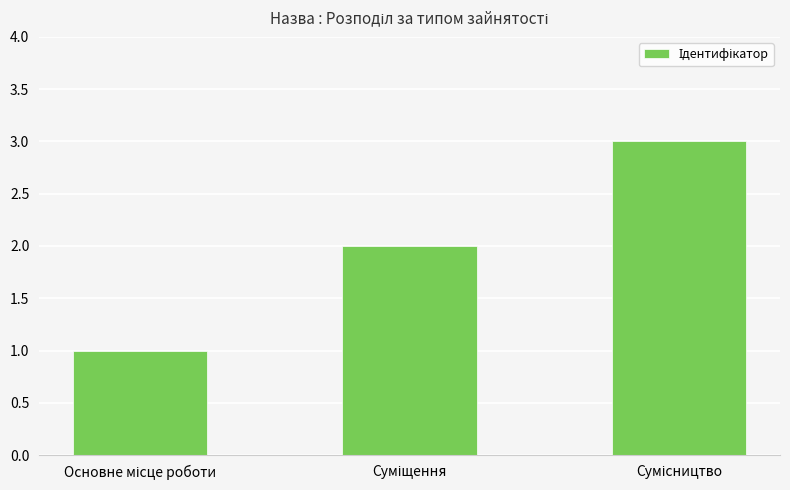

What is the sum of all values?

6